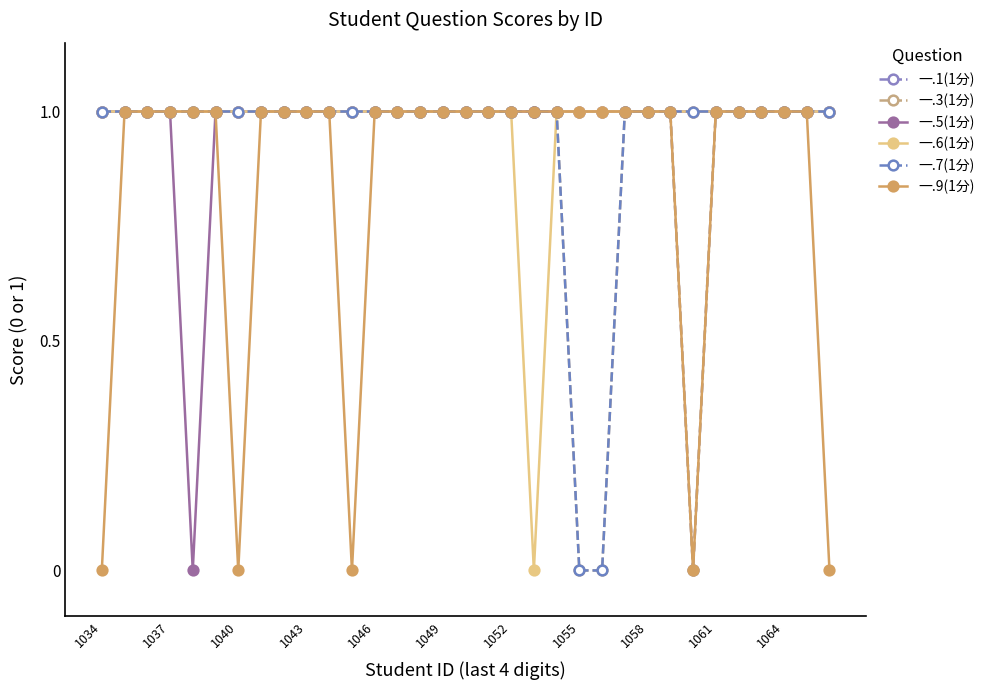

Count the number of categories in the chart.

33